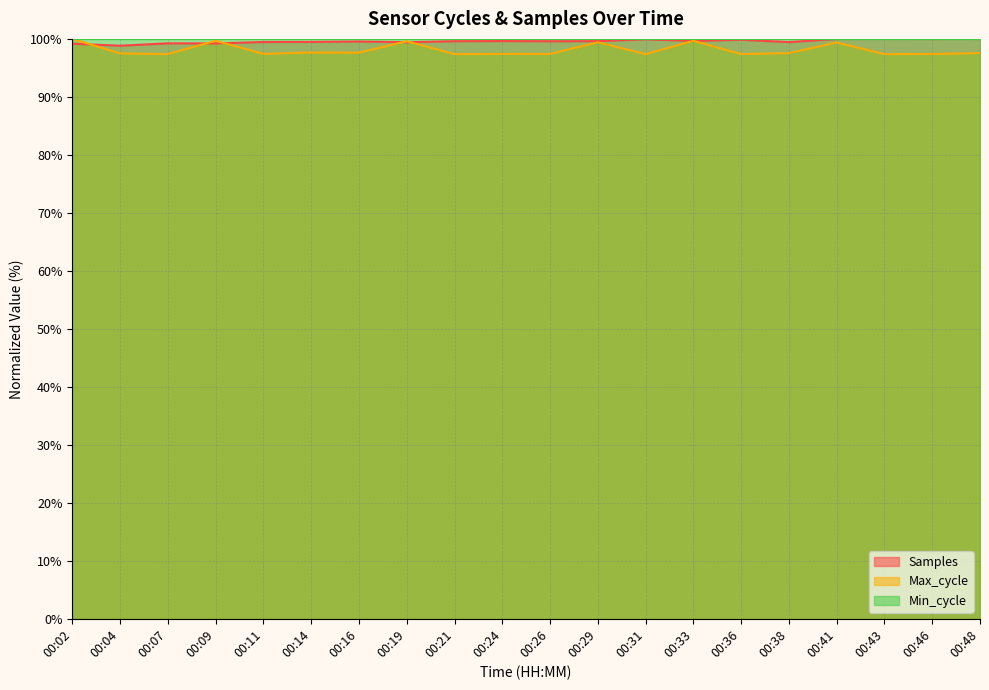

How many categories are shown in the chart?

20